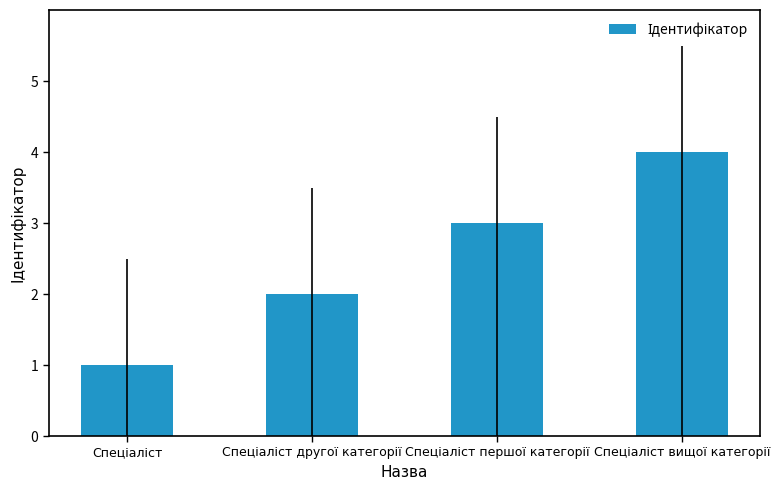

What is the sum of all values?

10